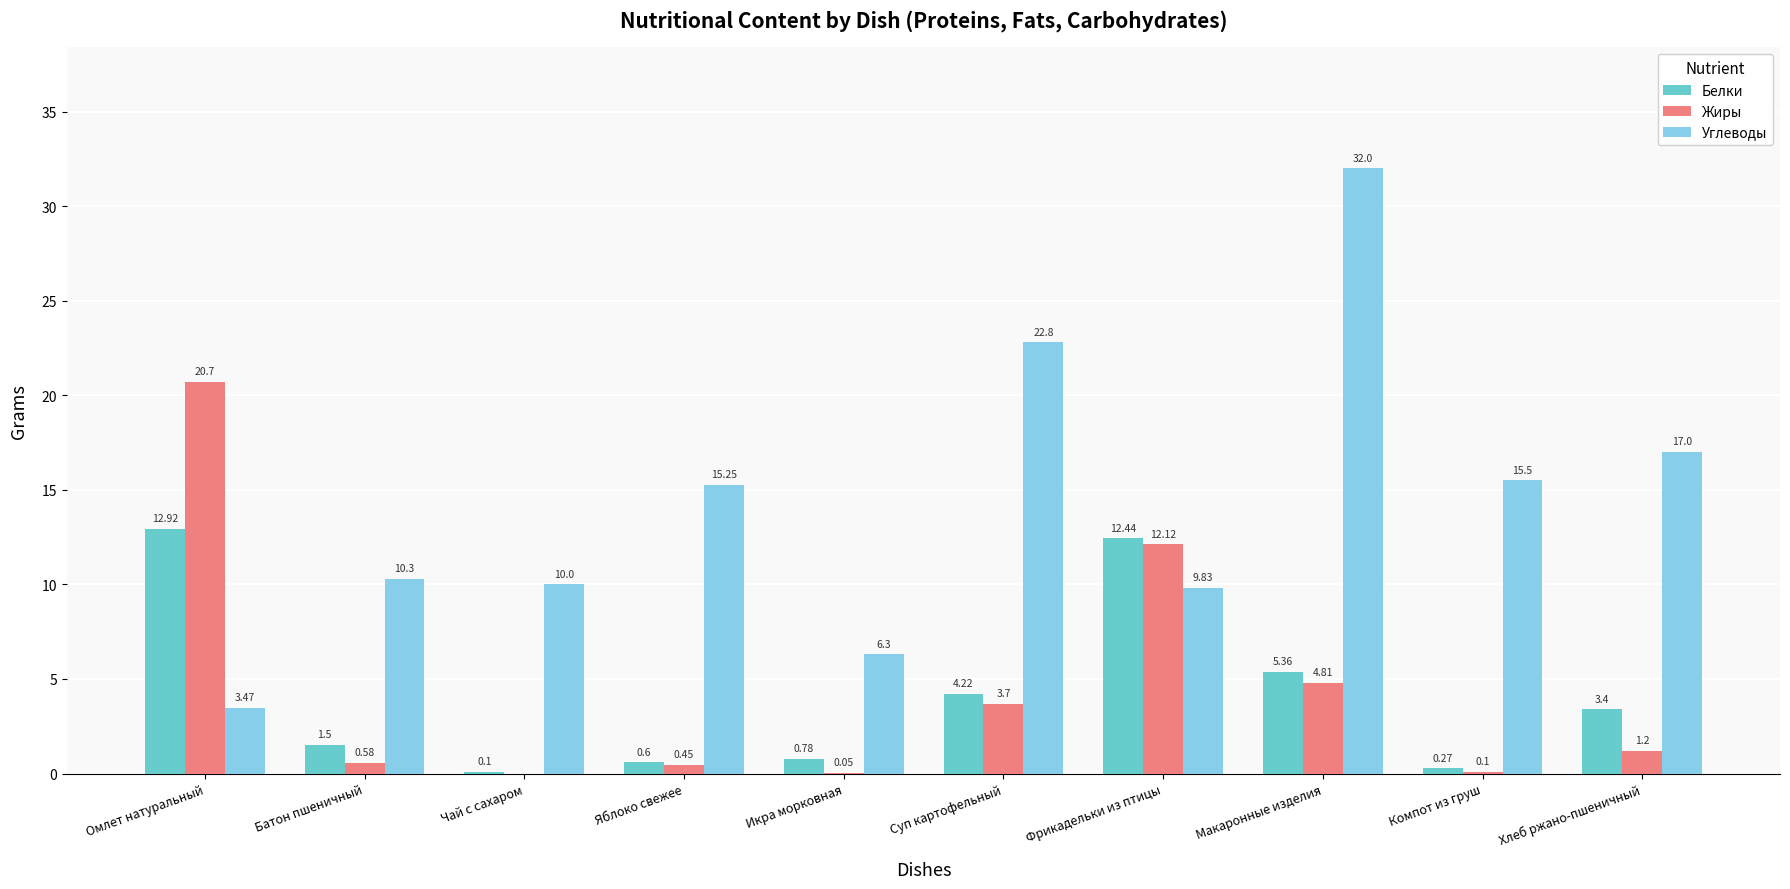

Is the value of Белки at Чай с сахаром greater than the value of Углеводы at Яблоко свежее?

No